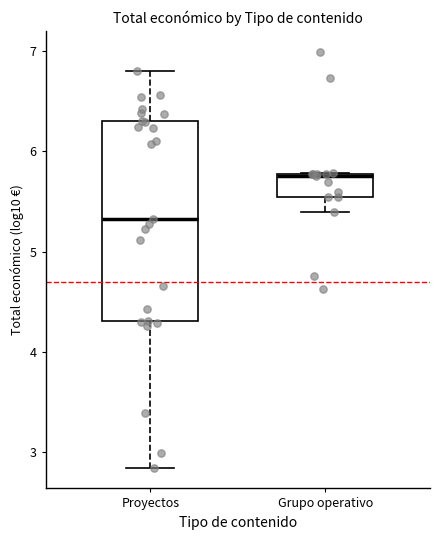

Reading left to right, read every box against the y-axis: the position of its median line, the range the box covers, and the ends of its whiskers. The values are not printed on the chart, so give them approximately, as read against the axis.

Proyectos: median 5.3, box 4.3 to 6.3, whiskers 2.8 to 6.8
Grupo operativo: median 5.8, box 5.5 to 5.8, whiskers 5.4 to 5.8